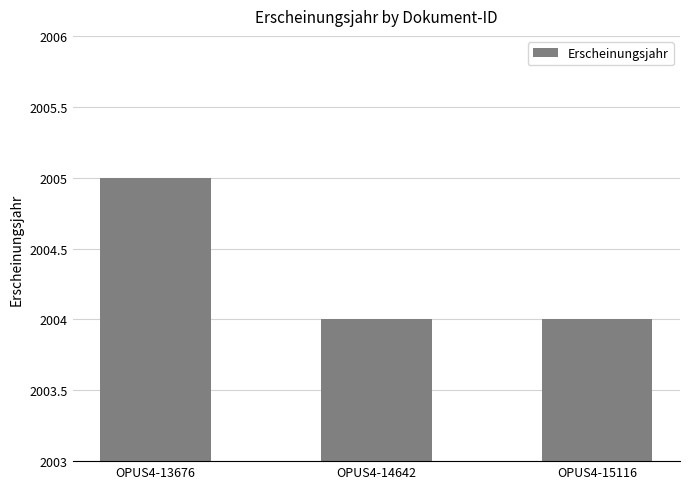

What is the value of the 2nd bar from the left?

2004